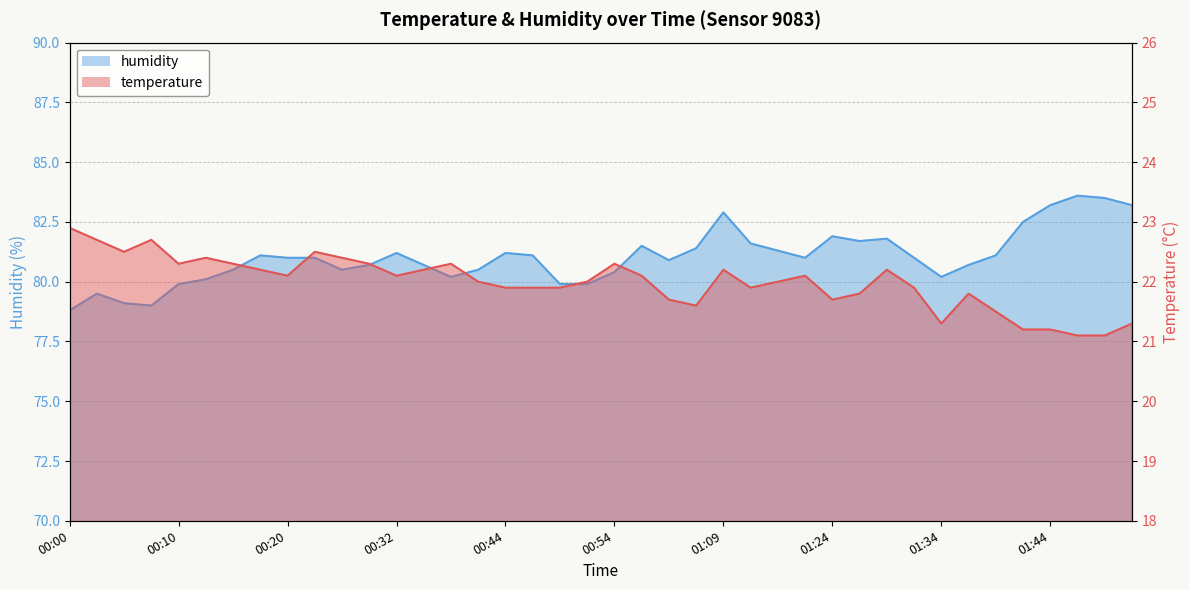

At how many categories does at least one series exceed 49?

40